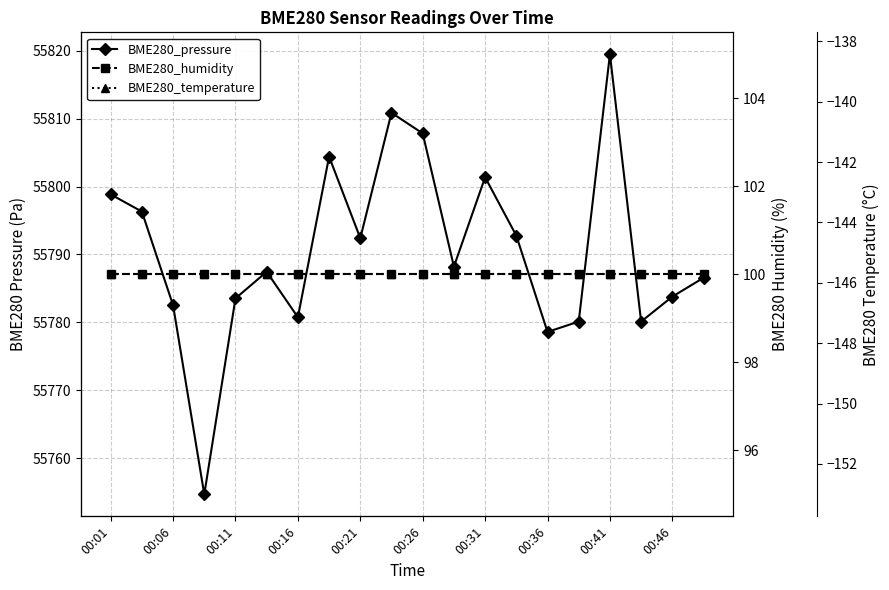

Read the BME280_temperature value at 00:46.

-145.7